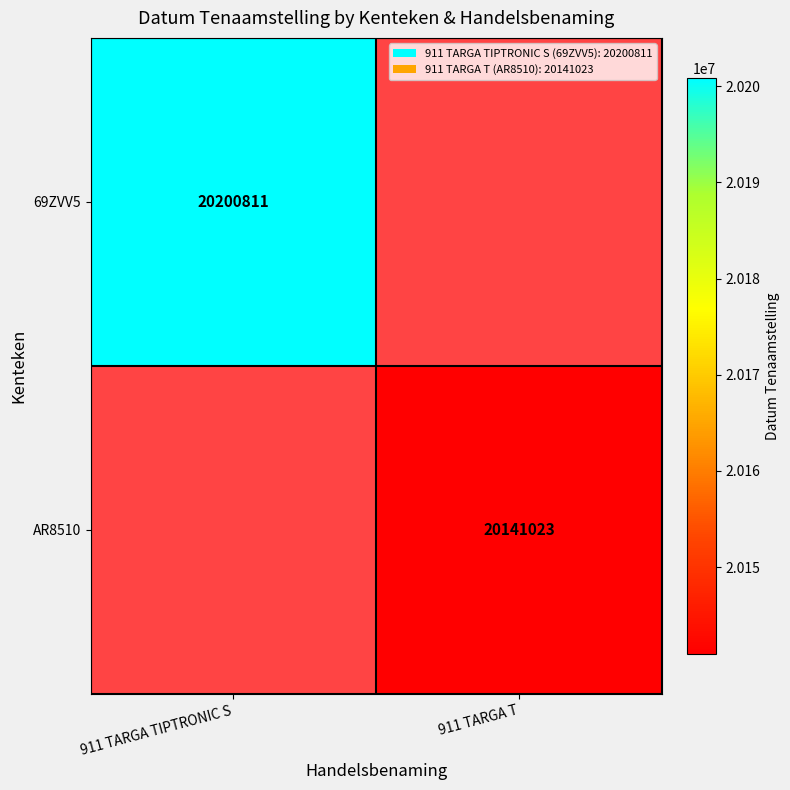

The AR8510 series shows 20141023 at 911 TARGA T. True or false?

True